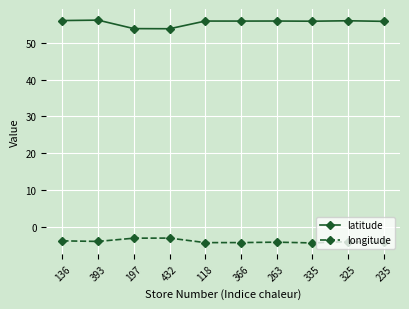

How many values in the latitude series exceed 55?

8